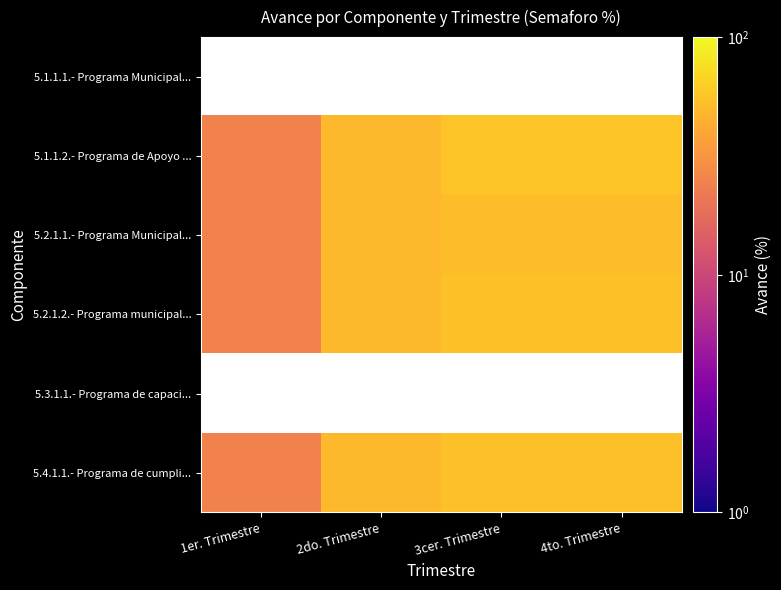

At which category does the chart reach its peak across all series?

3cer. Trimestre